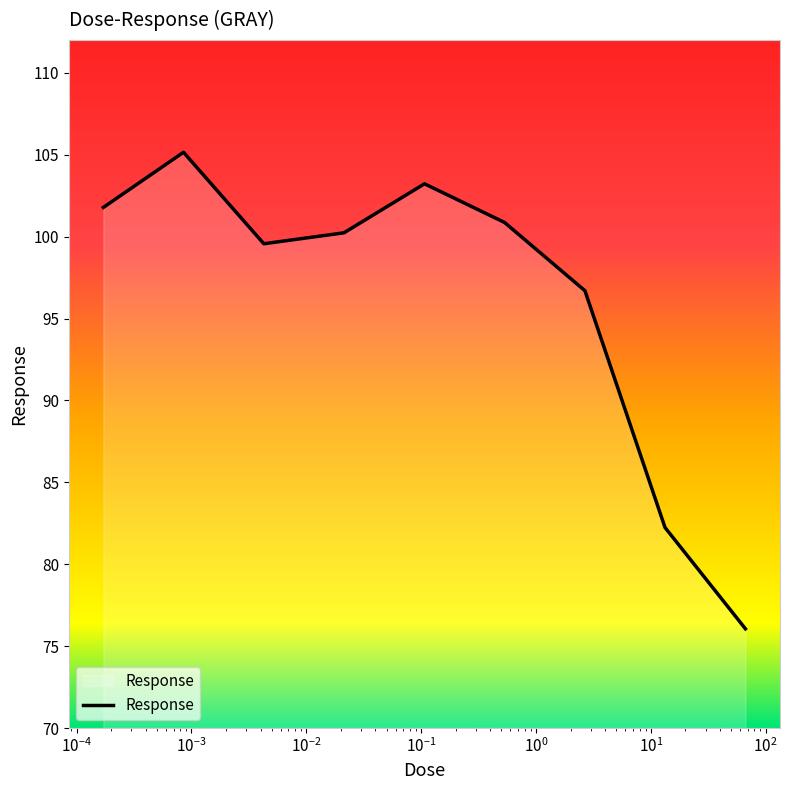

What is the smallest value displayed?

76.1